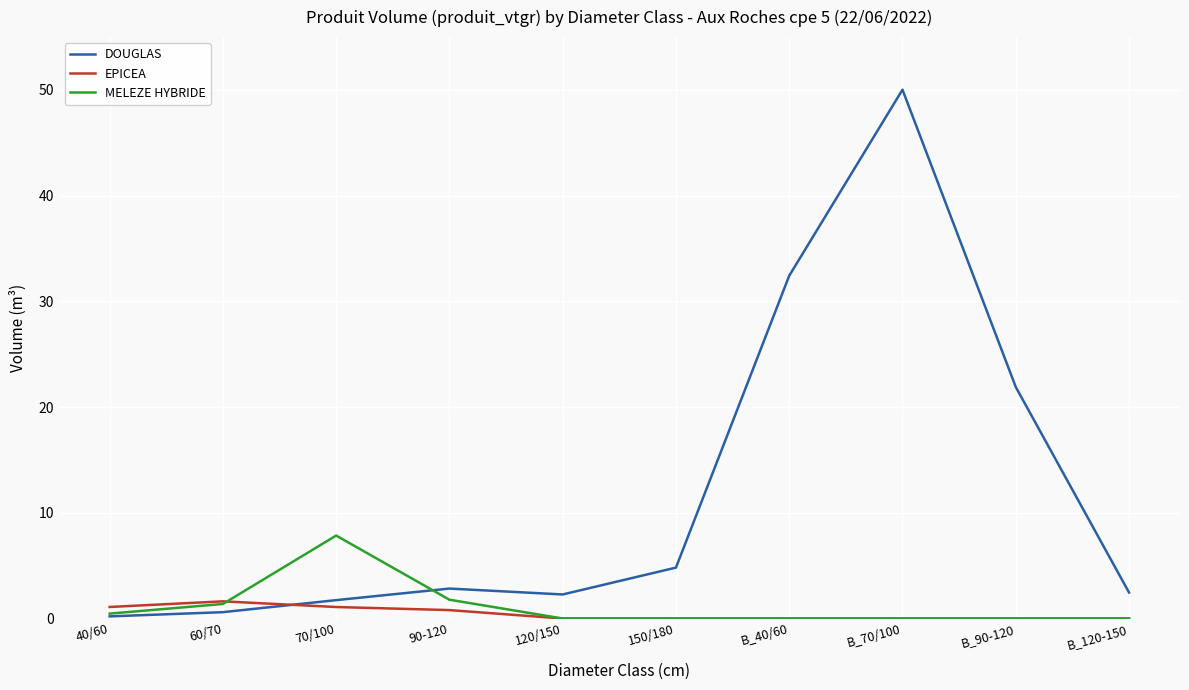

Where is the first local maximum for EPICEA?

60/70